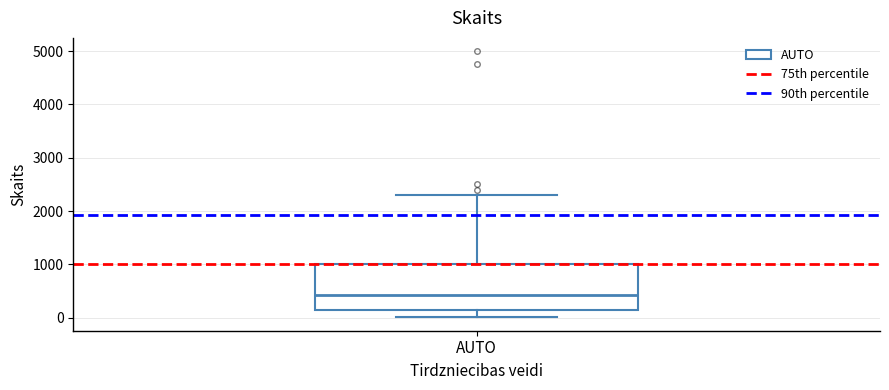

Where does the upper whisker of the box for AUTO end on the y-axis? The values are not printed on the chart, so give them approximately, as read against the axis.

2300